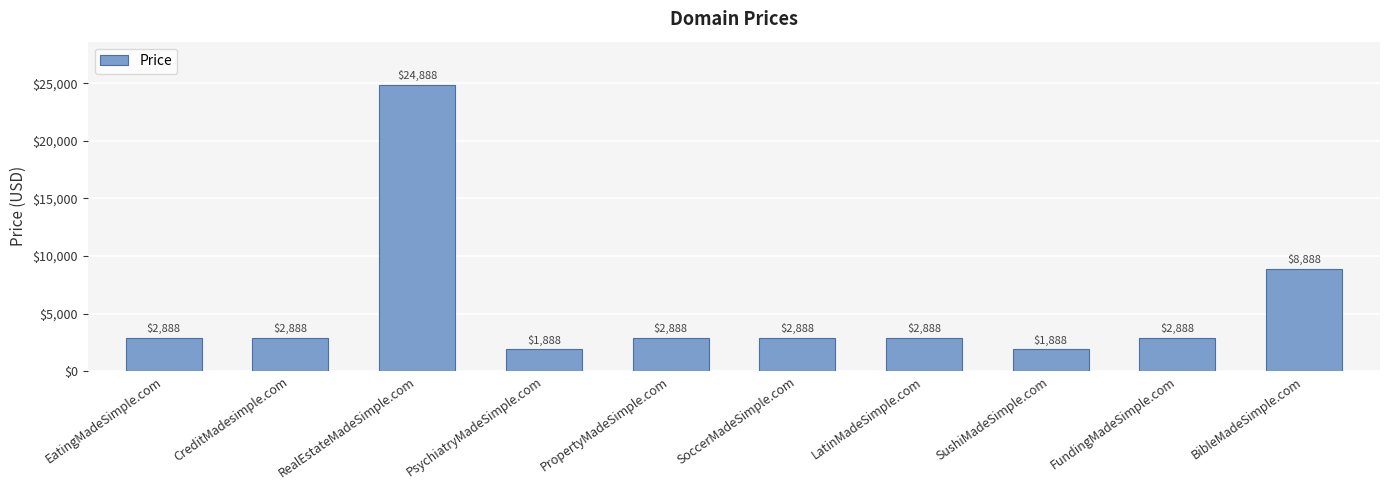

What is the smallest value displayed?

1888